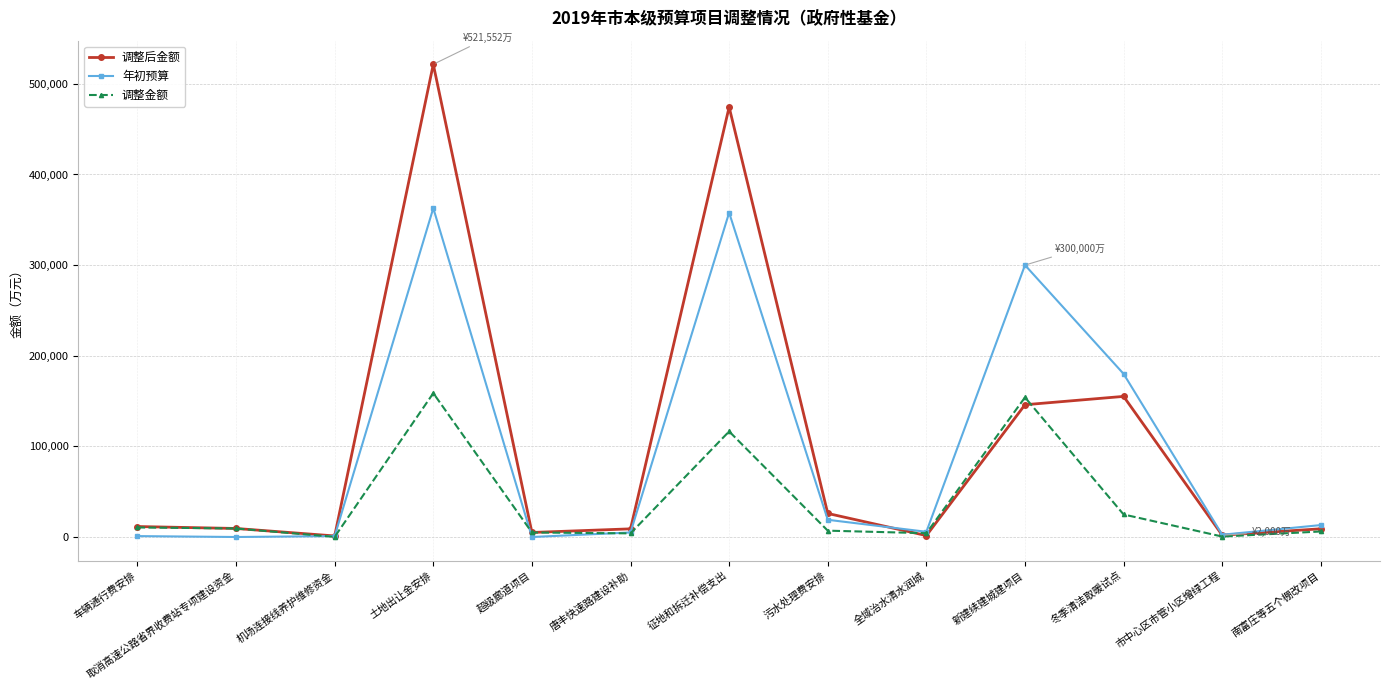

What is the average value of the 调整金额 series?

38542.7